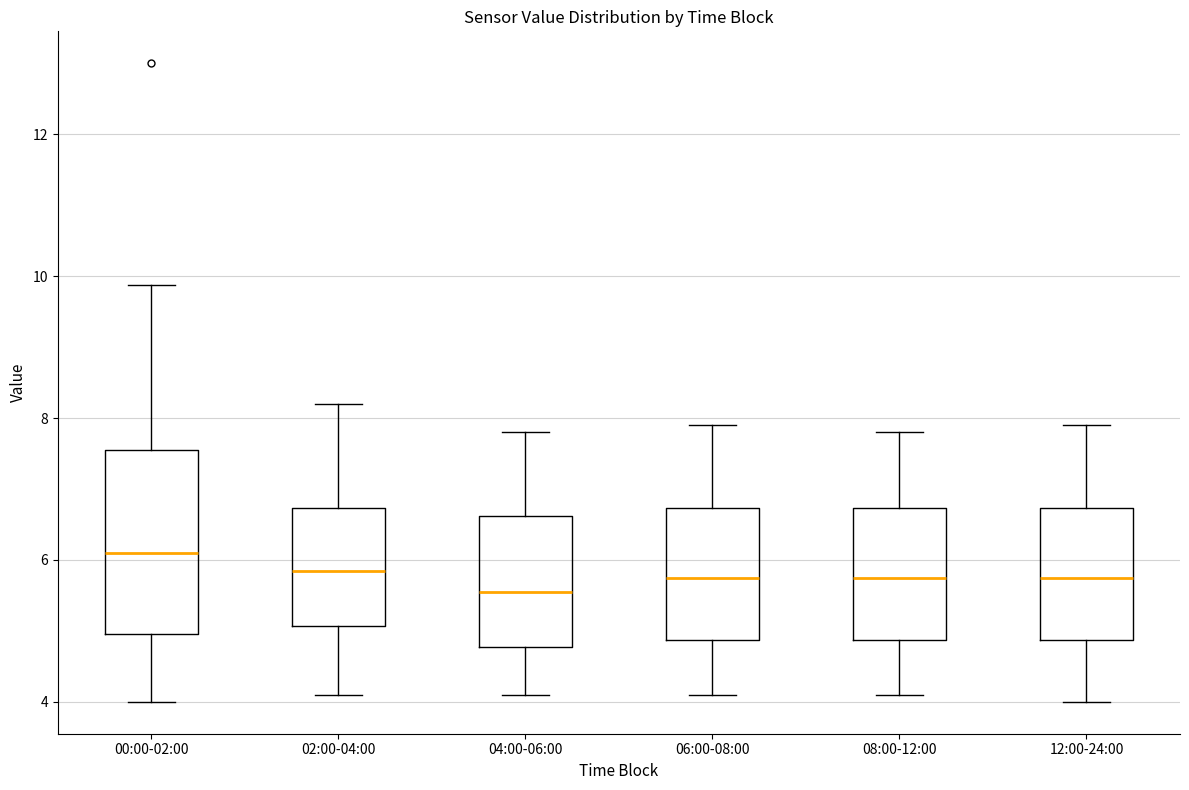

Which box is the tallest, from its lower edge to its upper edge?

00:00-02:00